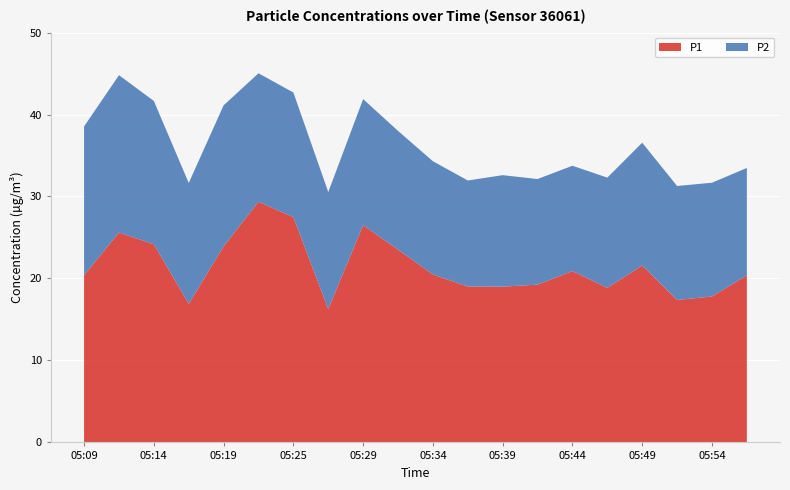

Reading right to left, list all the values displayed in this chart.

P1: 20.4	17.8	17.4	21.6	18.9	20.9	19.2	19.0	19.0	20.5	23.5	26.5	16.3	27.5	29.4	23.9	16.9	24.2	25.6	20.4
P2: 13.1	13.9	13.9	15.0	13.4	12.8	12.9	13.6	12.9	13.8	14.5	15.4	14.3	15.2	15.7	17.2	14.8	17.5	19.2	18.2